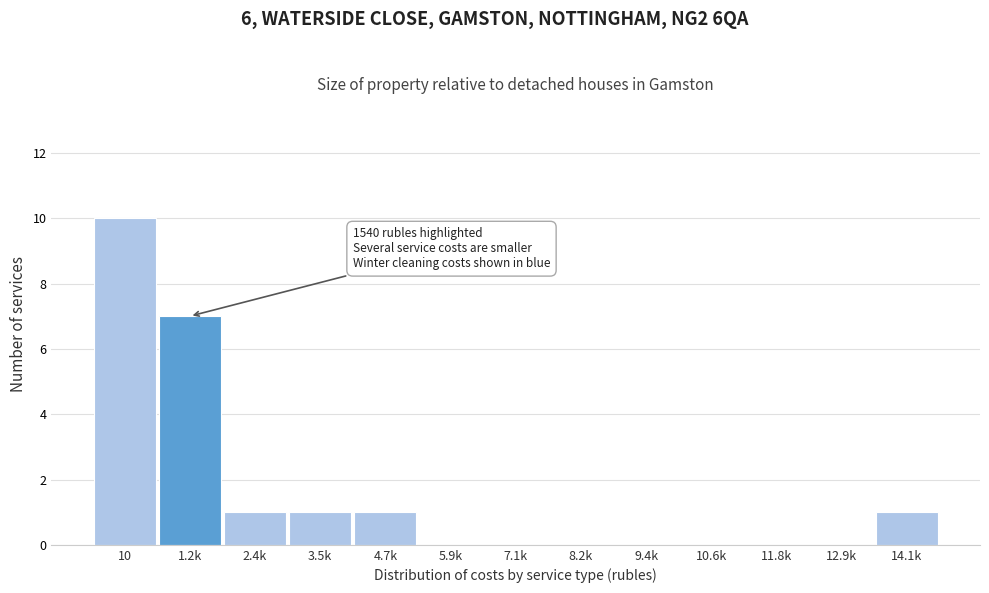

Reading left to right, list all the values displayed in this chart.

10=10	1.2k=7	2.4k=1	3.5k=1	4.7k=1	5.9k=0	7.1k=0	8.2k=0	9.4k=0	10.6k=0	11.8k=0	12.9k=0	14.1k=1